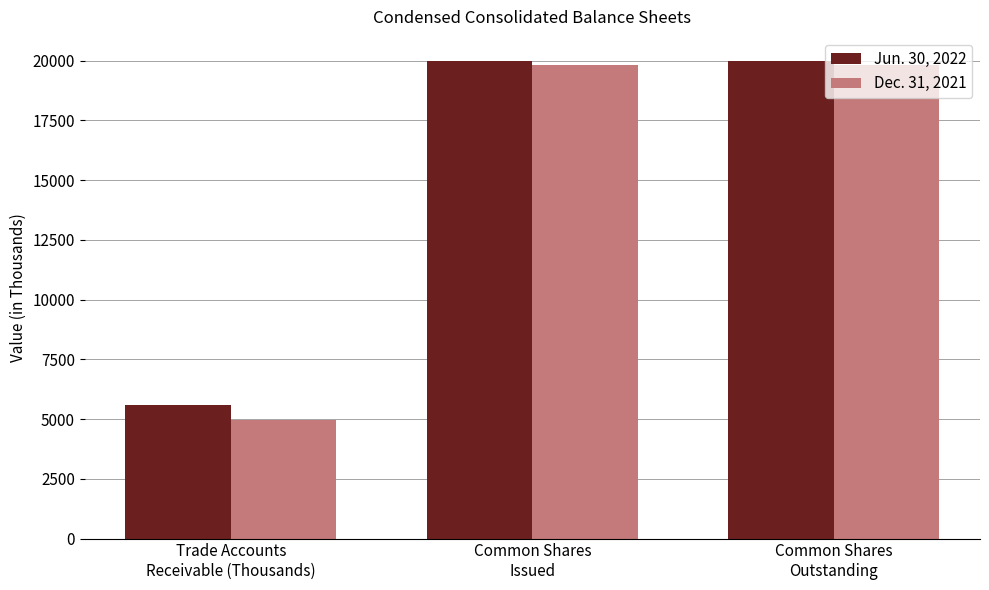

List the series in order of their overall mean, highest first.

Jun. 30, 2022, Dec. 31, 2021